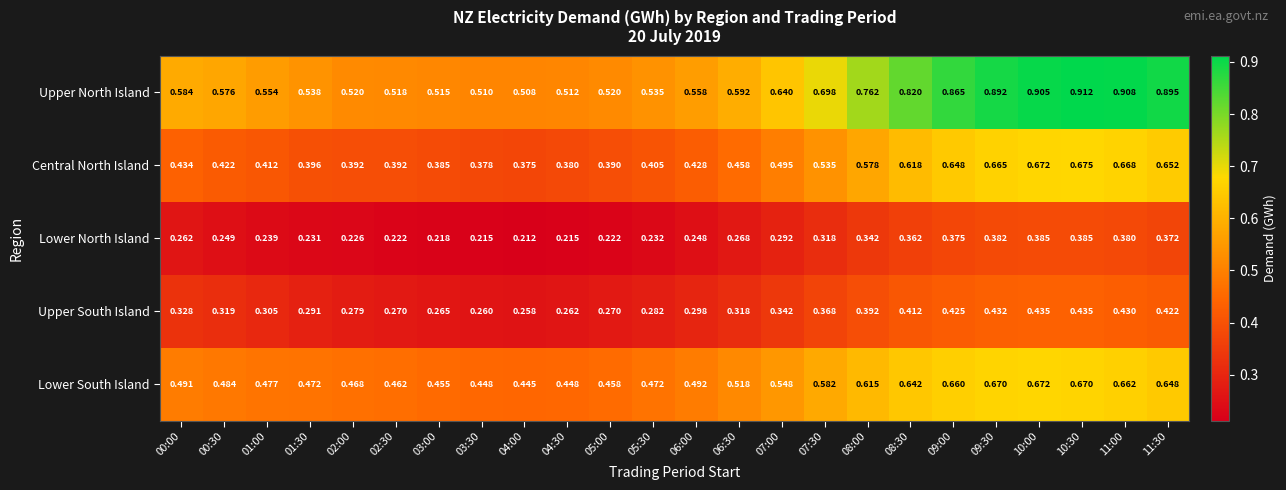

List the series in order of their peak value, lowest first.

Lower North Island, Upper South Island, Lower South Island, Central North Island, Upper North Island